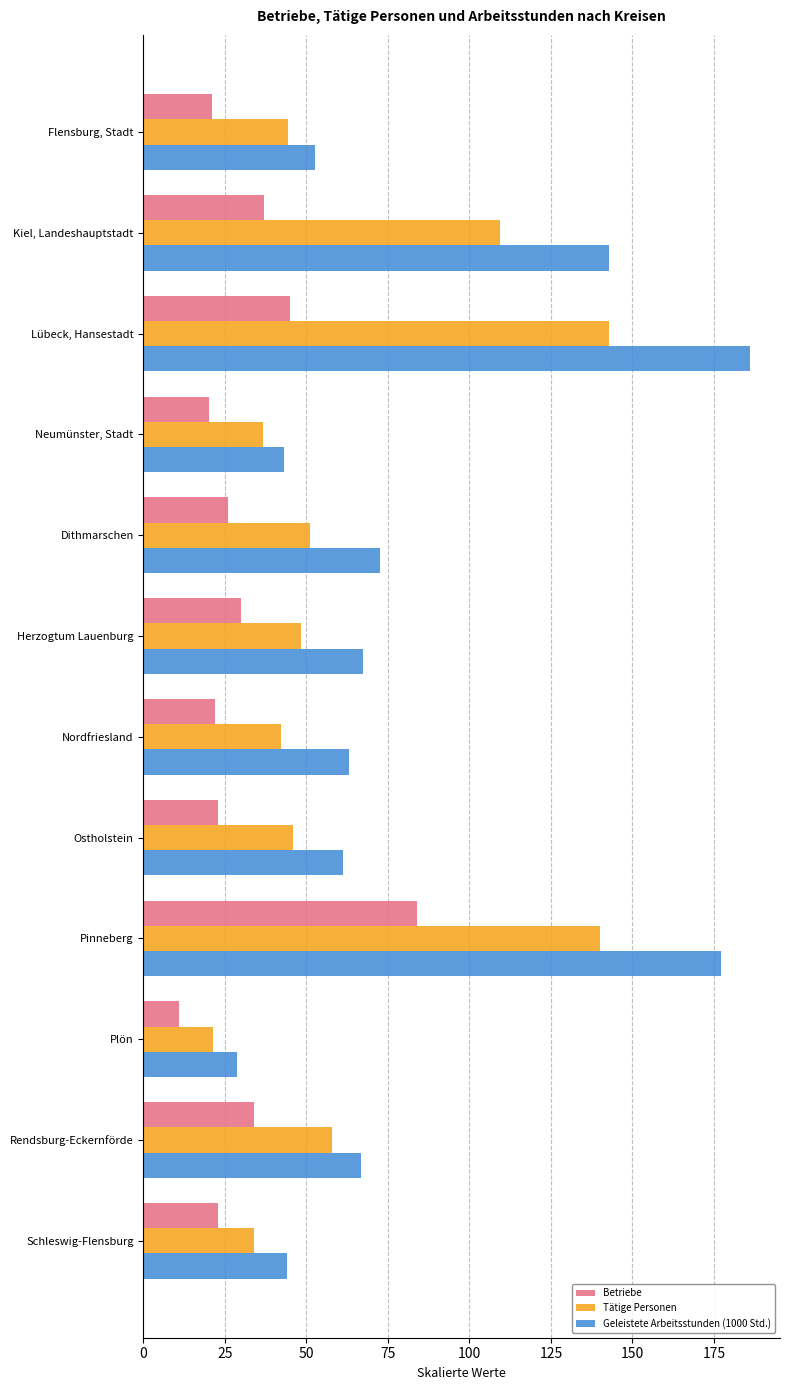

How many series are shown in this chart?

3